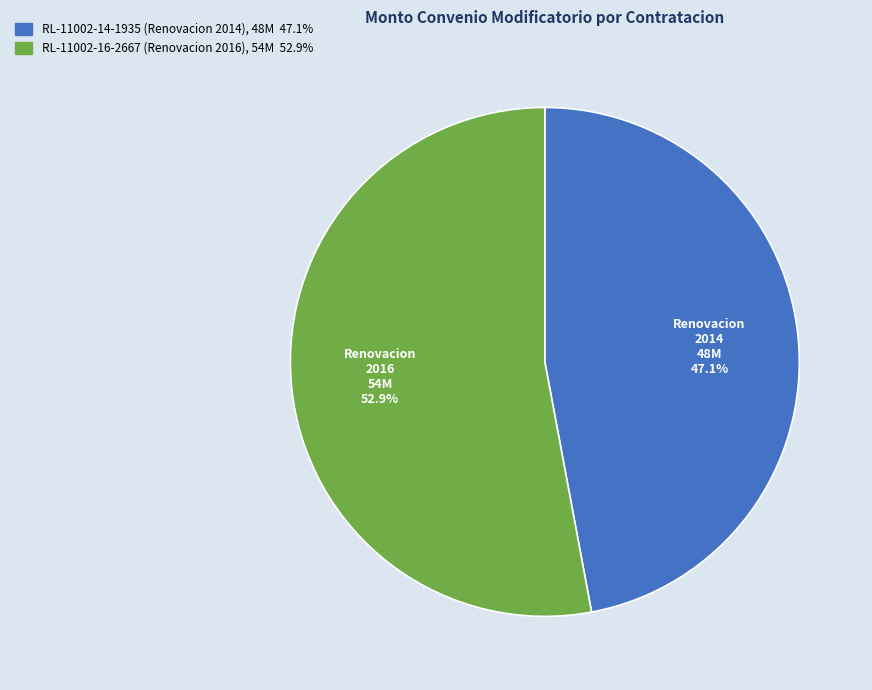

To the nearest percent, what percentage of the pie is RL-11002-16-2667 (Renovacion 2016)?

53%